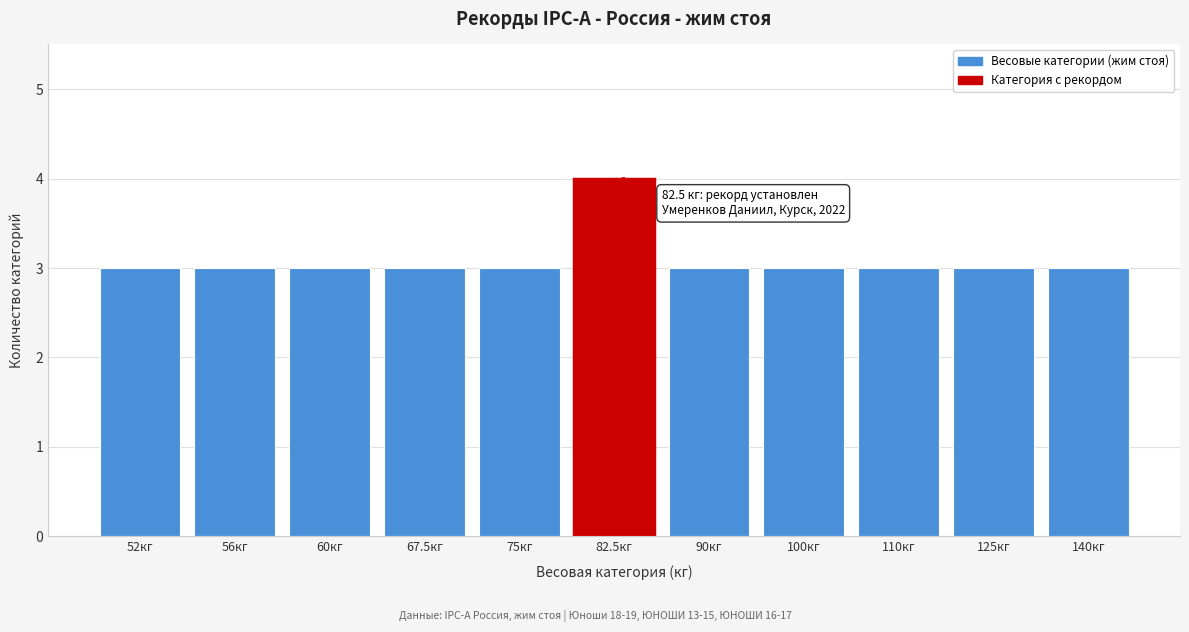

Reading right to left, extract all data points from this chart.

3	3	3	3	3	4	3	3	3	3	3